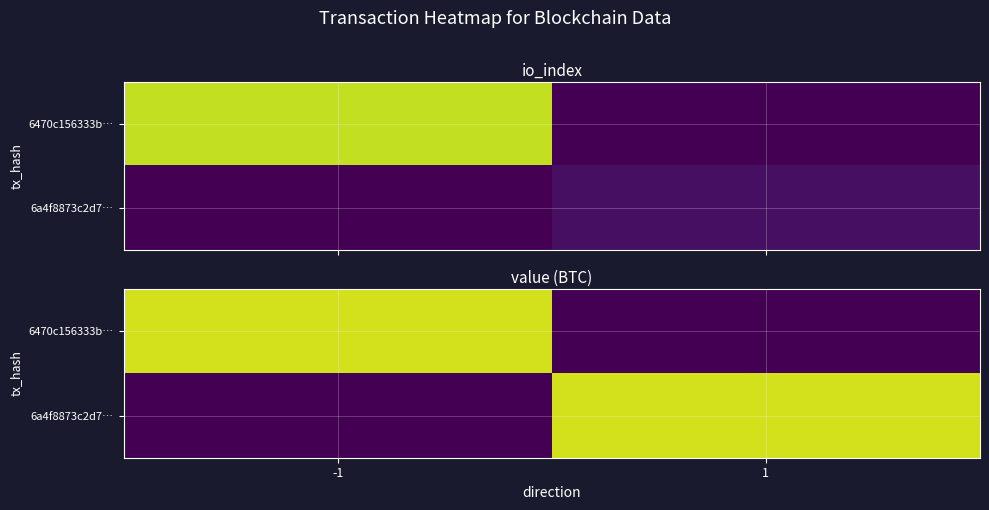

Rank the categories by 6470c156333b… value from highest to lowest.

-1, 1